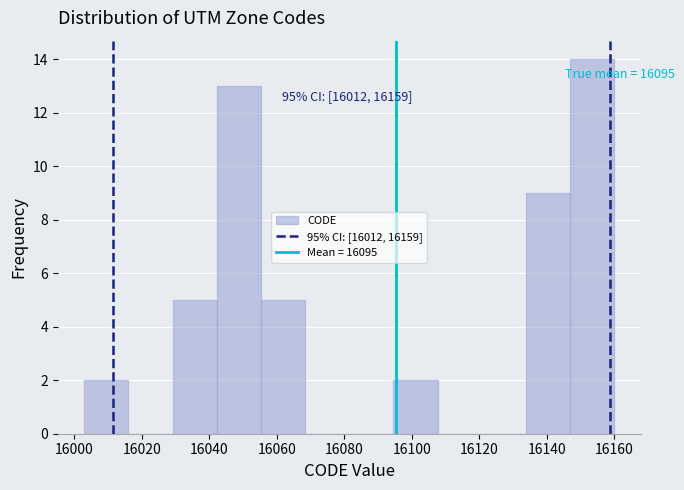

Over which range of the x-axis is the bar tallest?

16146 to 16160